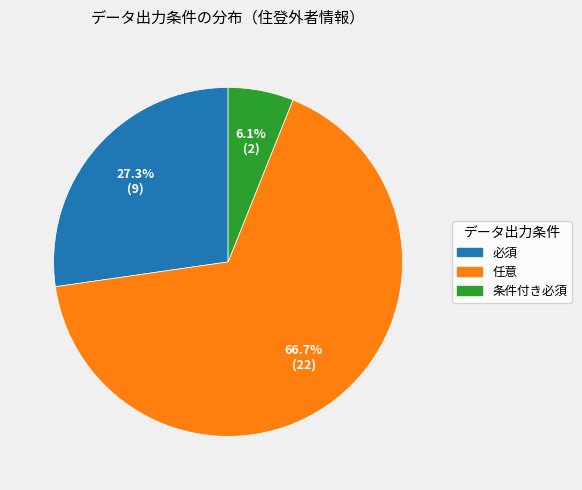

Is there any slice that represents more than half of the pie?

Yes